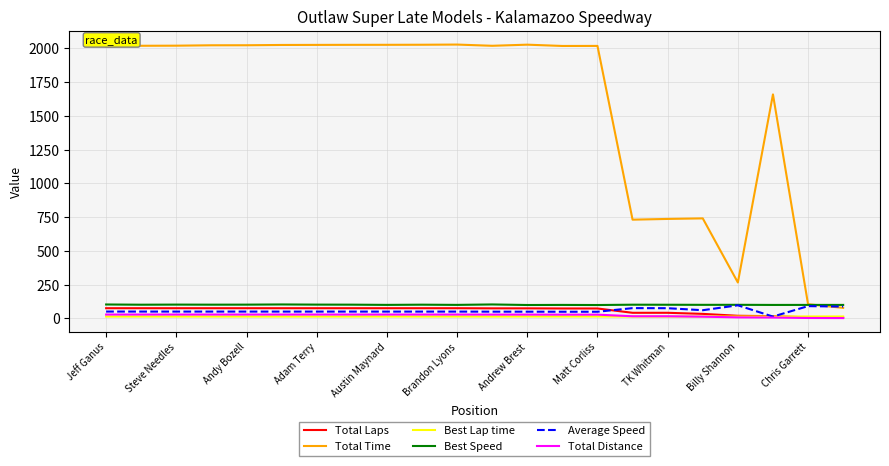

Does the chart have visible grid lines?

Yes